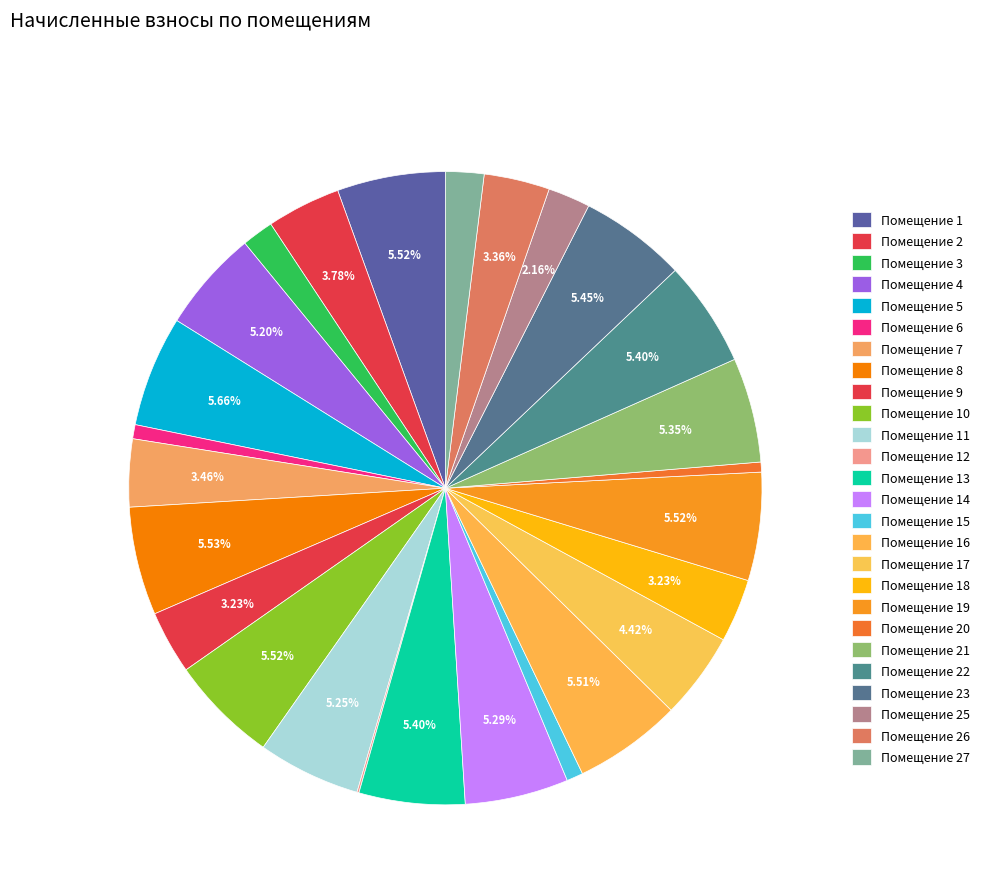

Count the number of slices in the pie.

26